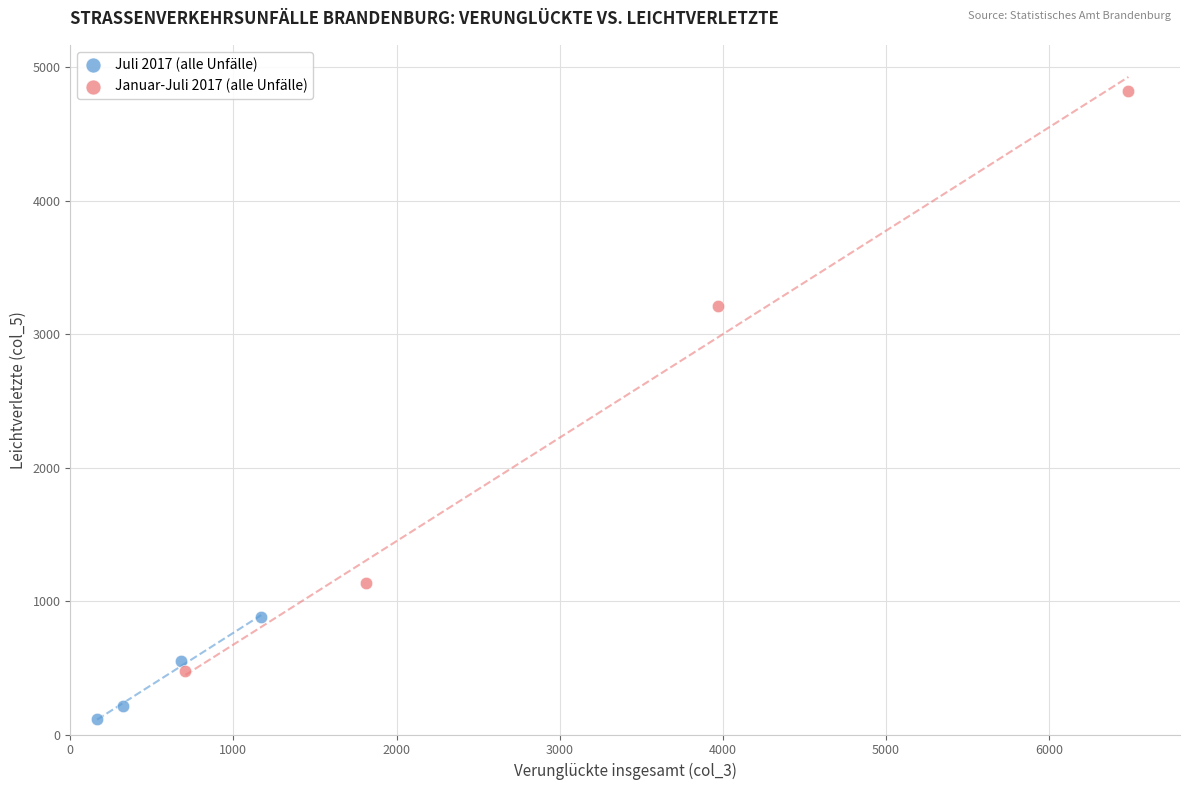

Which series contains the highest Y value?

Januar-Juli 2017 (alle Unfälle)